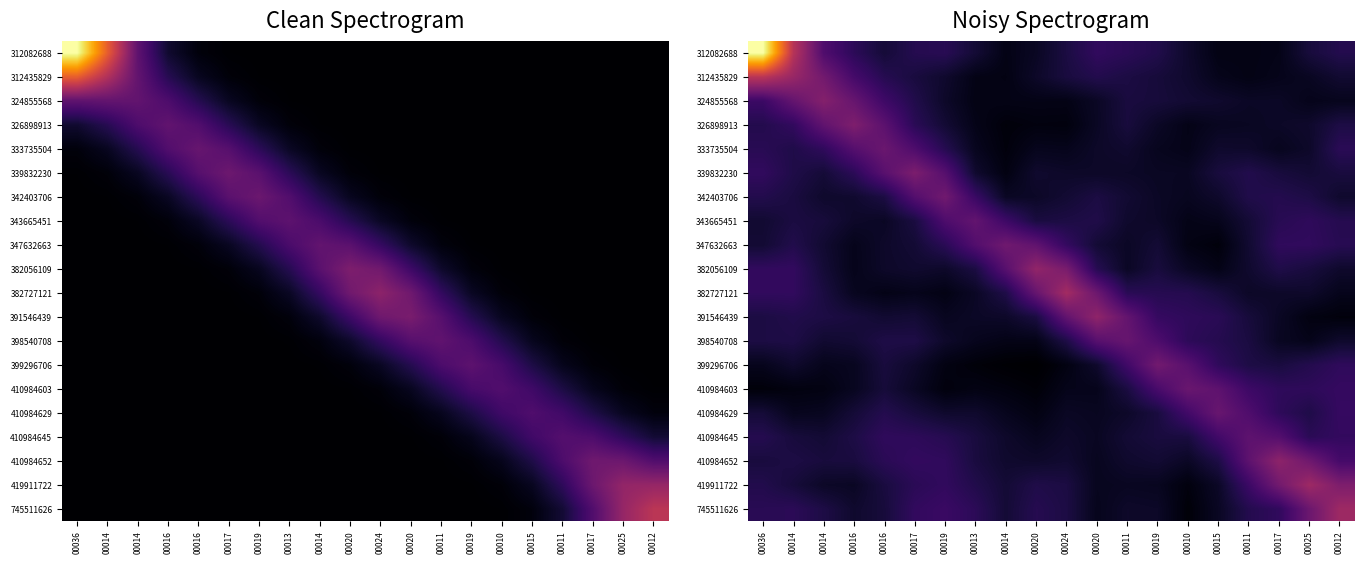

True or false: 326898913 has a value of 8.4 at 00036.

False